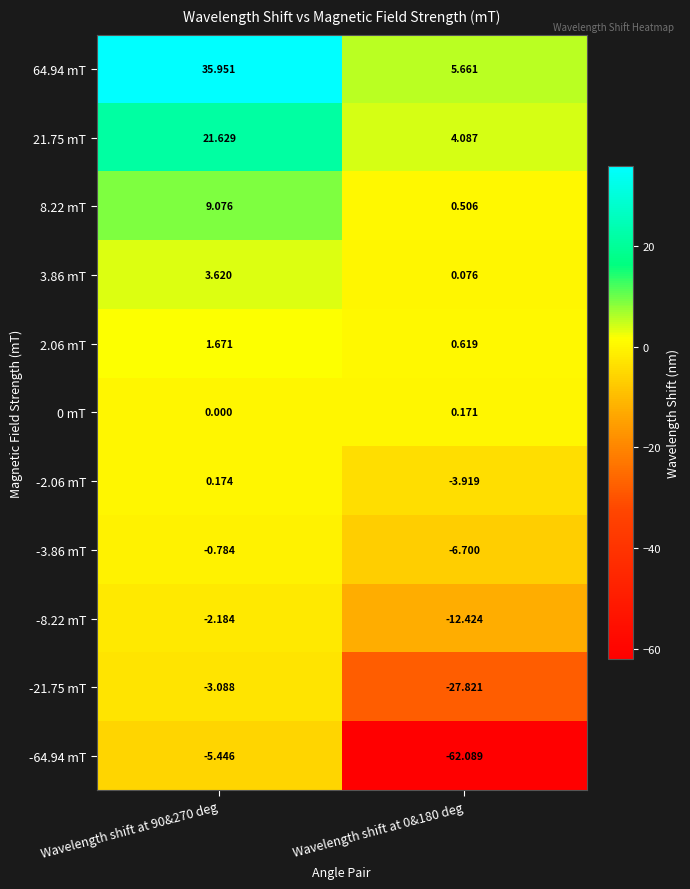

Which has a higher value, Wavelength shift at 0&180 deg or Wavelength shift at 90&270 deg?

Wavelength shift at 90&270 deg